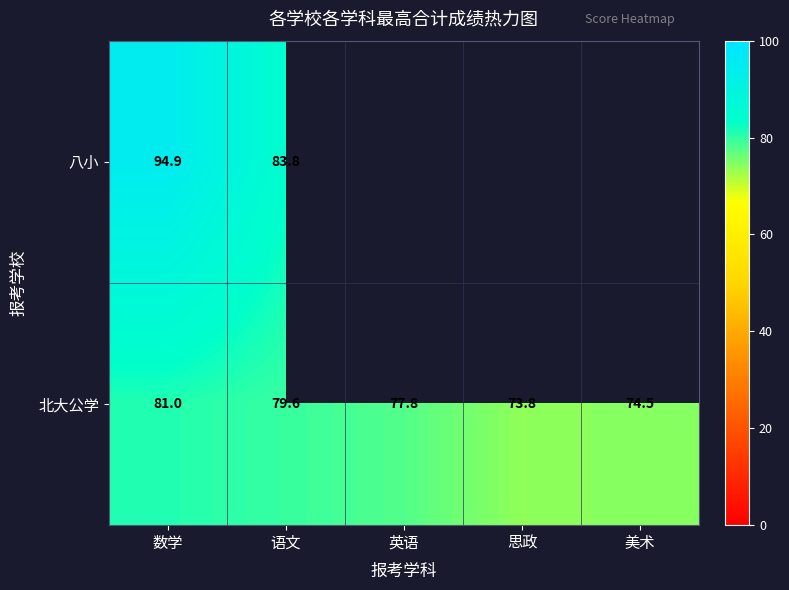

At which label does 北大公学 reach its peak?

数学